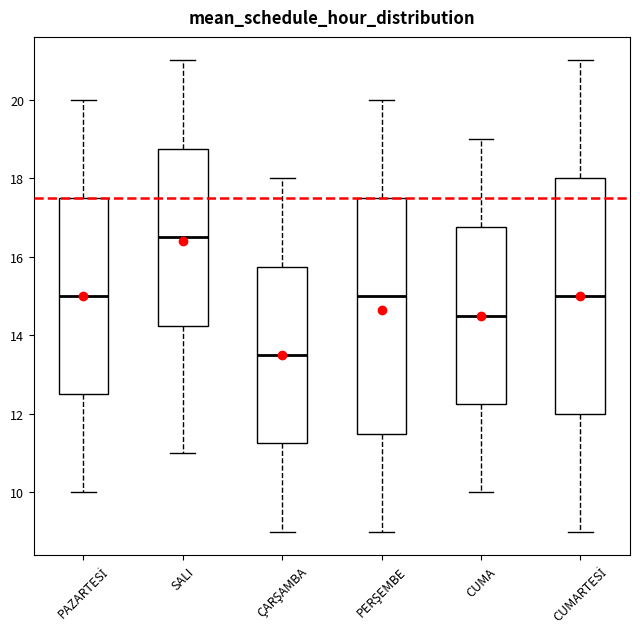

Which box's median line is the lowest?

ÇARŞAMBA